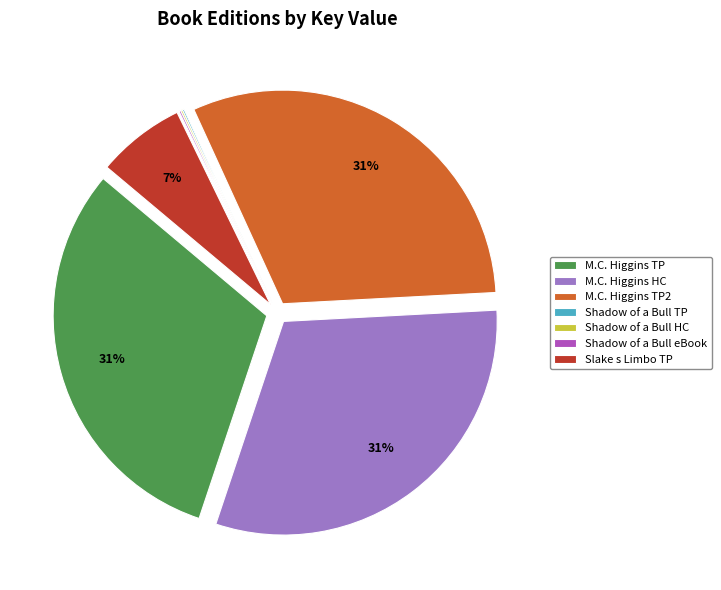

To the nearest percent, what is the average slice percentage?

14%